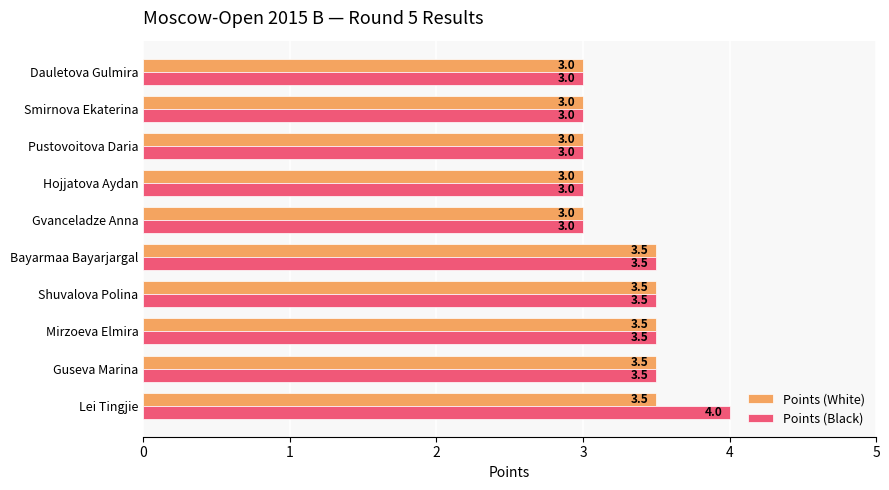

What is the sum of all Points (White) values?

32.5